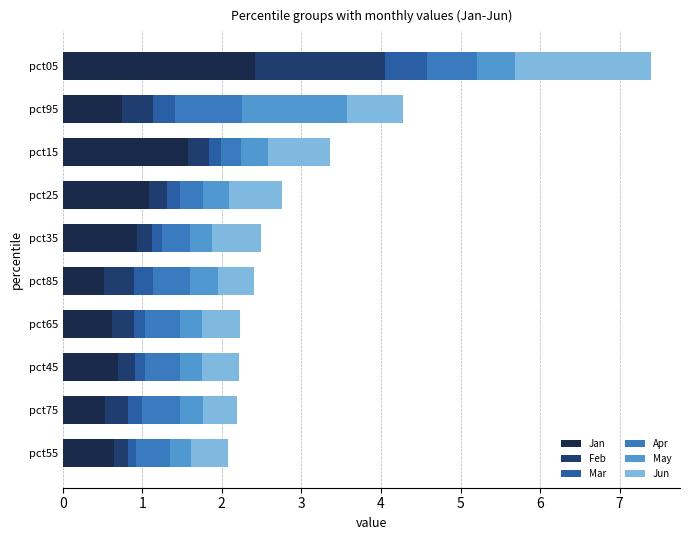

What is the maximum value for Jan?

2.4